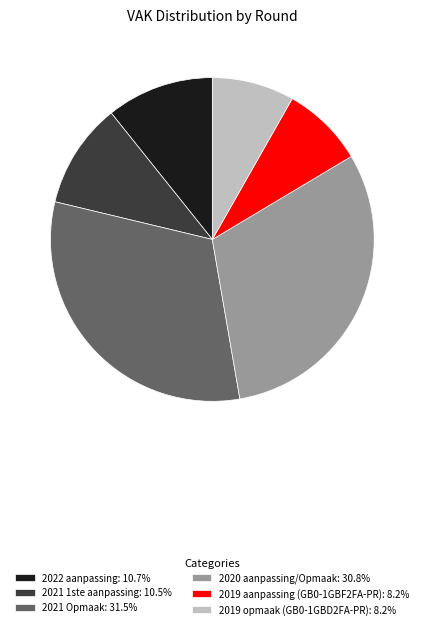

What is the ratio of the value at 2019 aanpassing (GB0-1GBF2FA-PR): 8.2% to the value at 2021 1ste aanpassing: 10.5%?

0.8